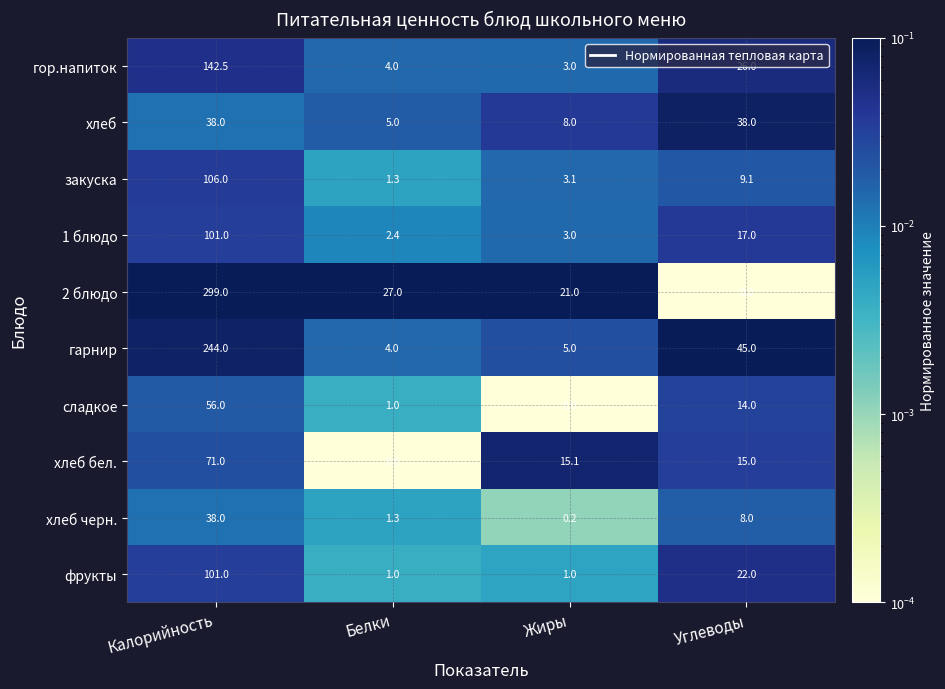

What is the total value across all series at Белки?

47.0